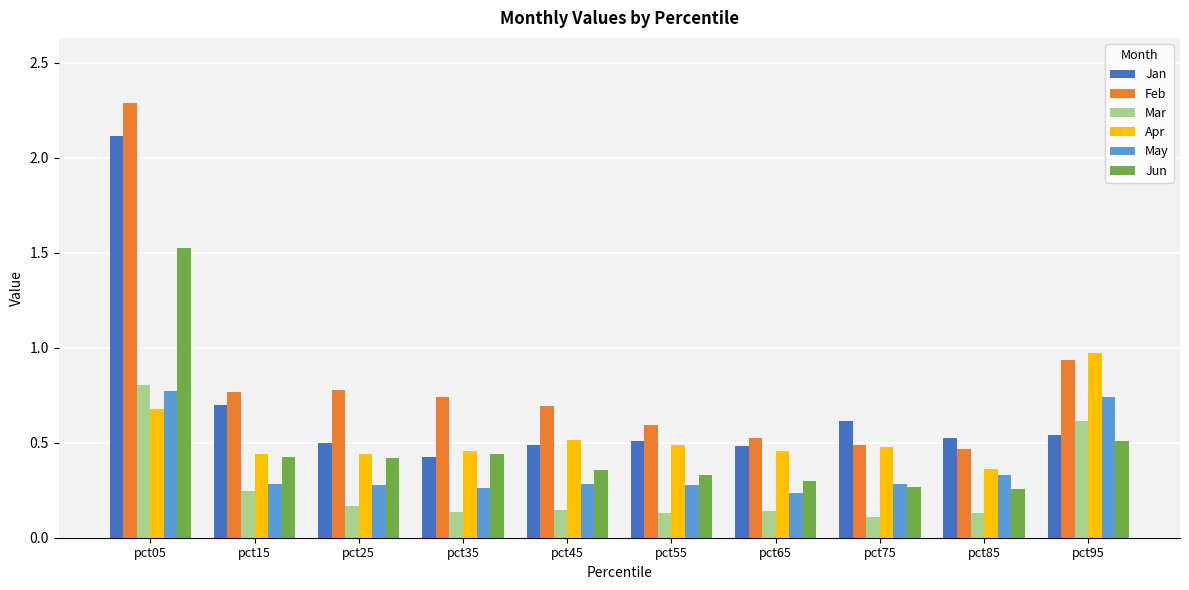

At which label is Feb closest to 1?

pct95